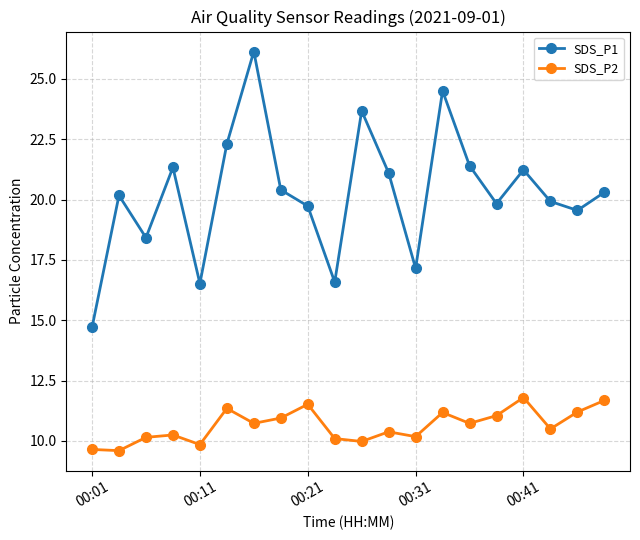

True or false: SDS_P1 and SDS_P2 cross at least once.

False